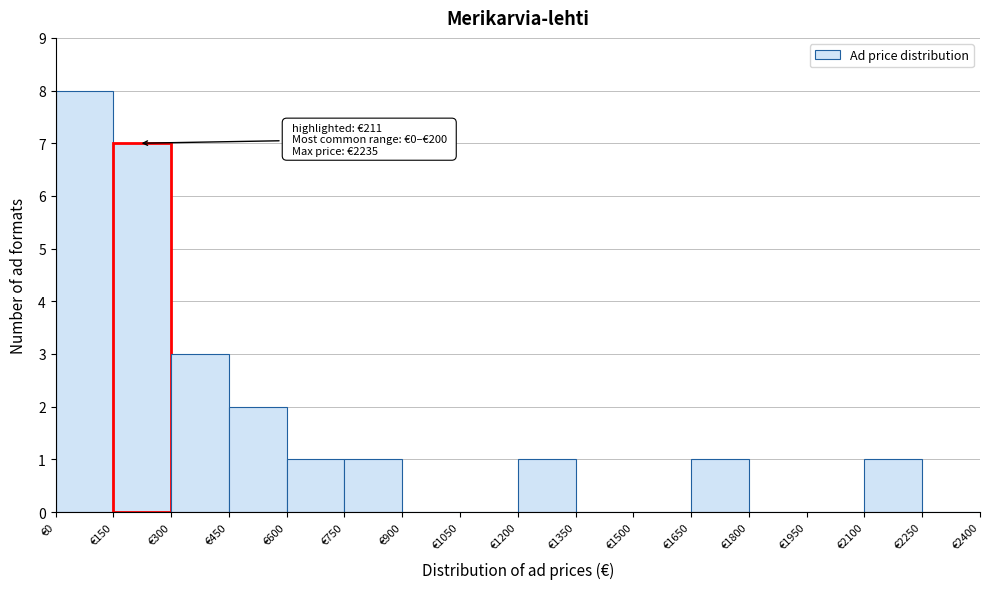

Over which range of the x-axis is the bar tallest?

0 to 150